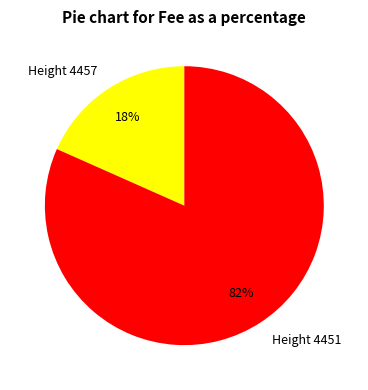

How many slices are in this pie chart?

2